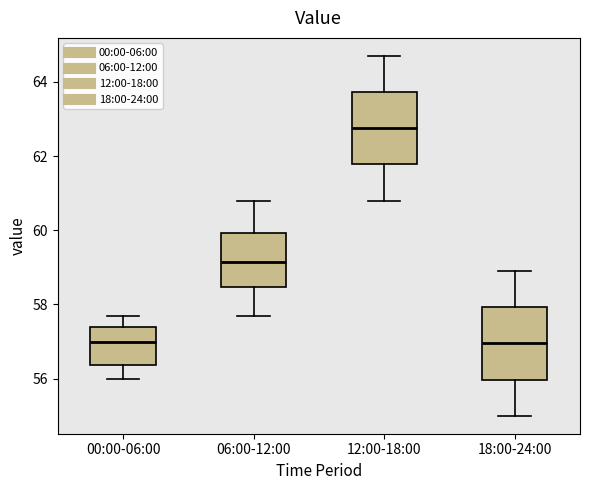

Reading left to right, read every box against the y-axis: the position of its median line, the range the box covers, and the ends of its whiskers. The values are not printed on the chart, so give them approximately, as read against the axis.

00:00-06:00: median 57.0, box 56.4 to 57.4, whiskers 56.0 to 57.8
06:00-12:00: median 59.2, box 58.4 to 60.0, whiskers 57.8 to 60.8
12:00-18:00: median 62.8, box 61.8 to 63.8, whiskers 60.8 to 64.8
18:00-24:00: median 57.0, box 56.0 to 58.0, whiskers 55.0 to 59.0